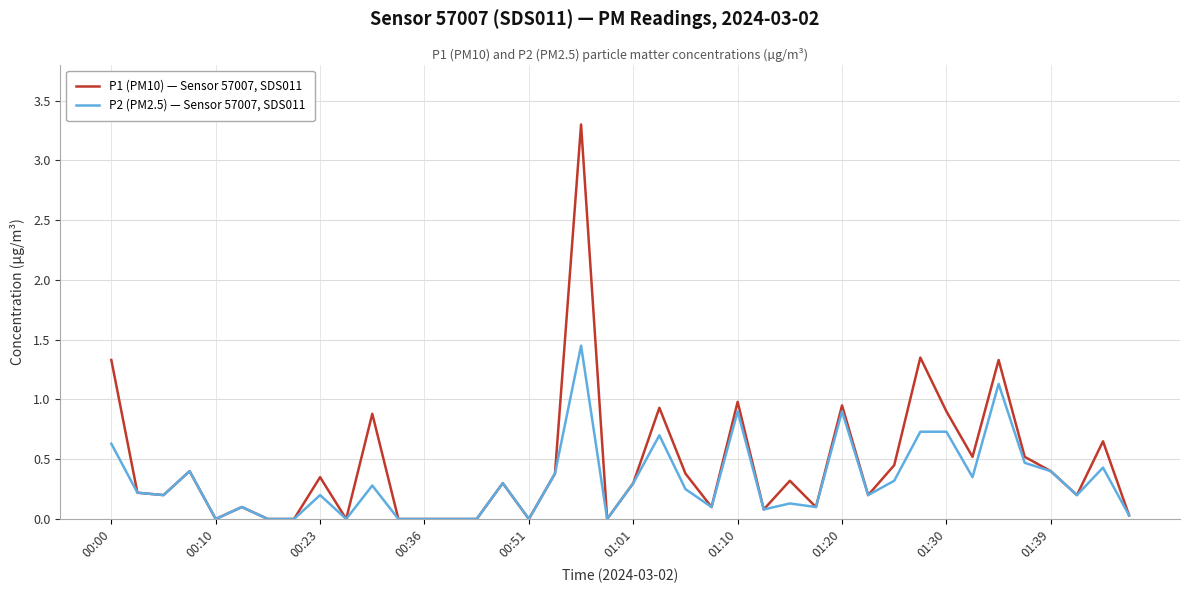

Which series has the widest spread of values?

P1 (PM10) — Sensor 57007, SDS011